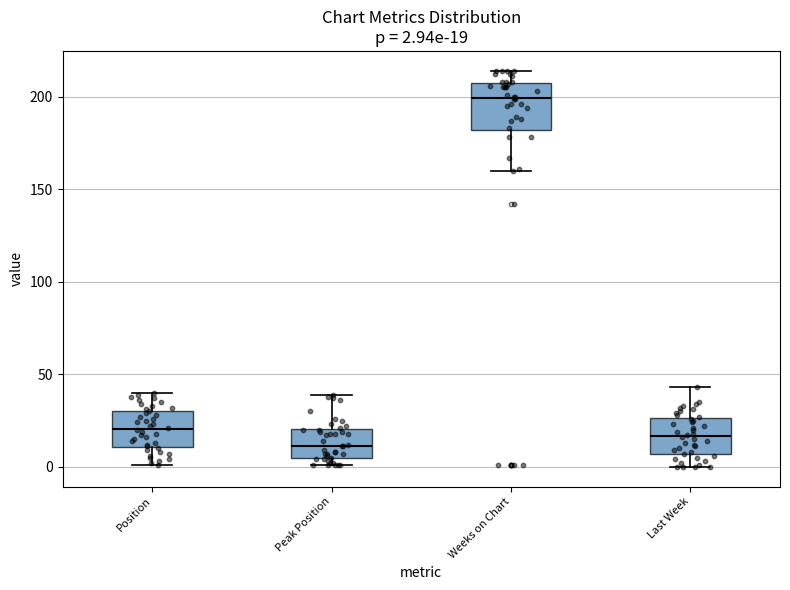

Which box has the lowest median line?

Peak Position